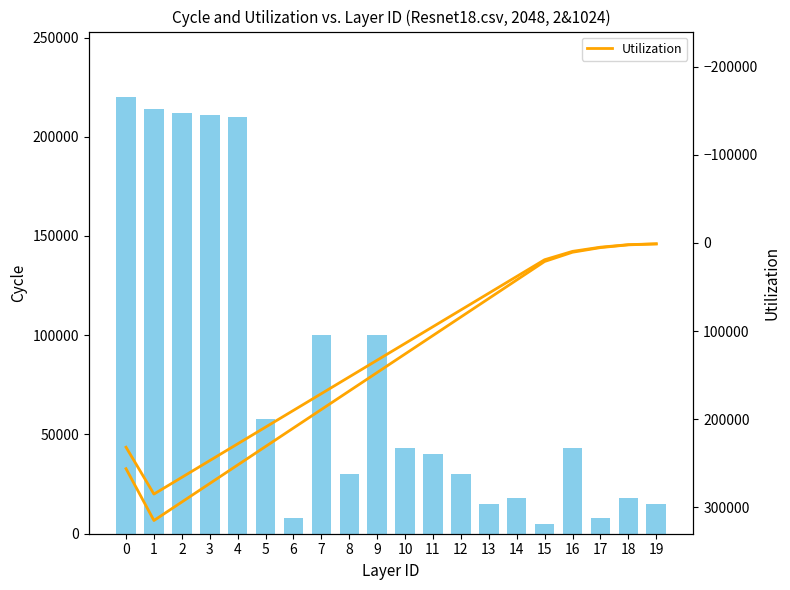

Which series changed the most between 2 and 19?

Utilization